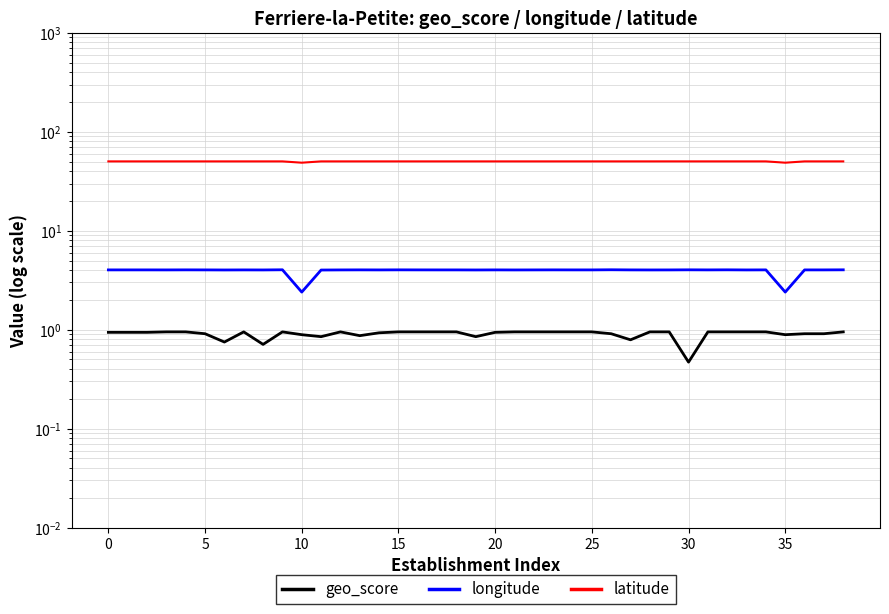

Which series has the widest spread of values?

longitude